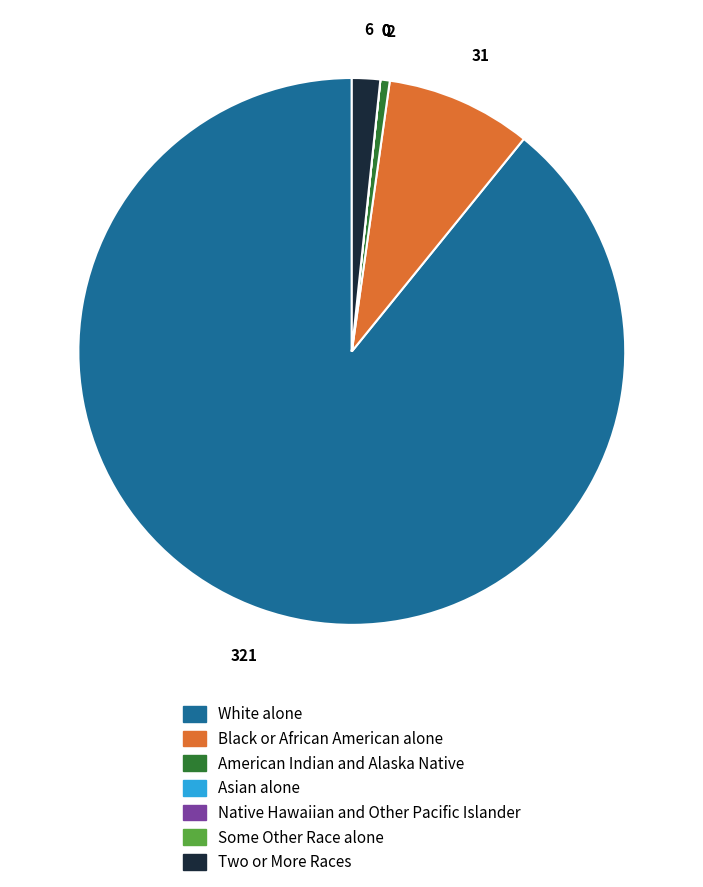

Which category has the biggest portion of the pie?

White alone